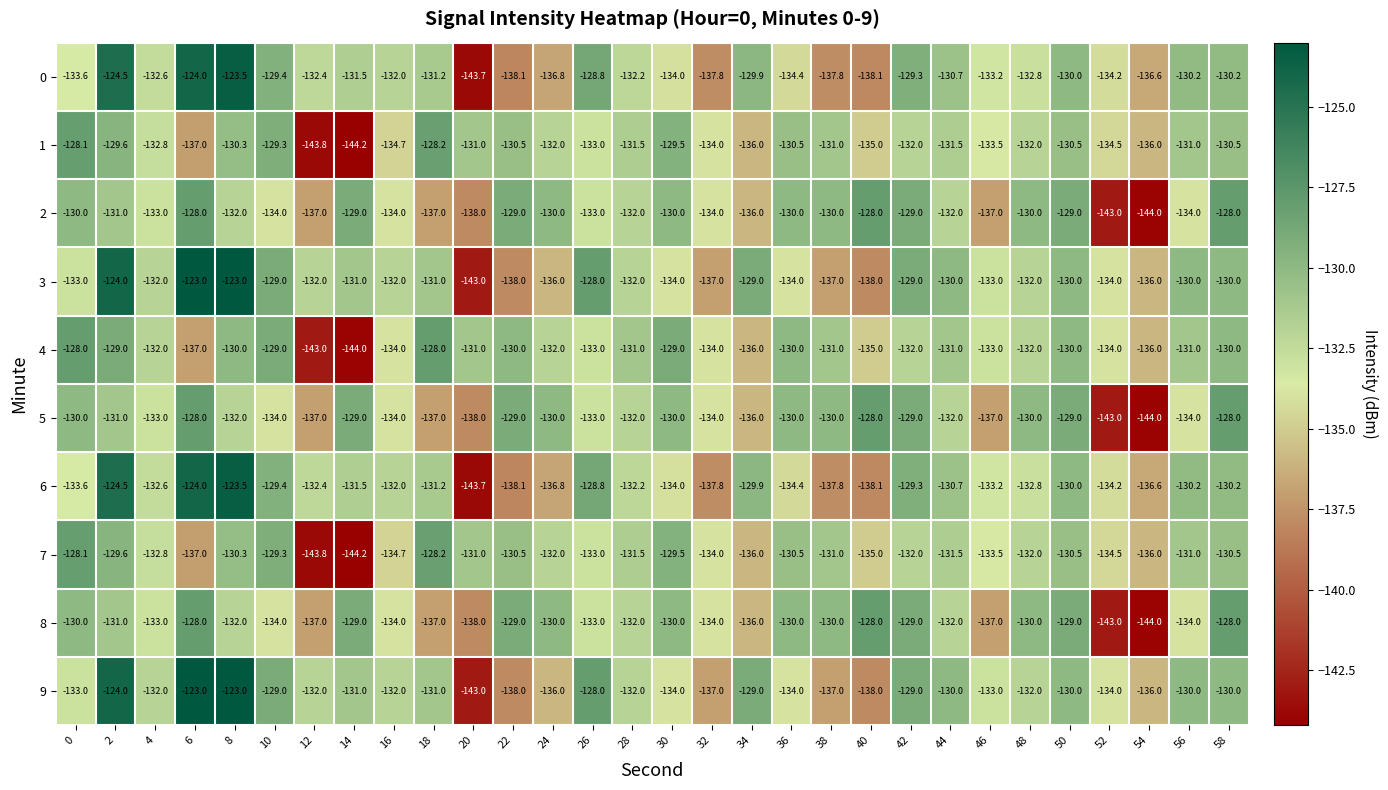

Read the 6 value at 4.

-132.6